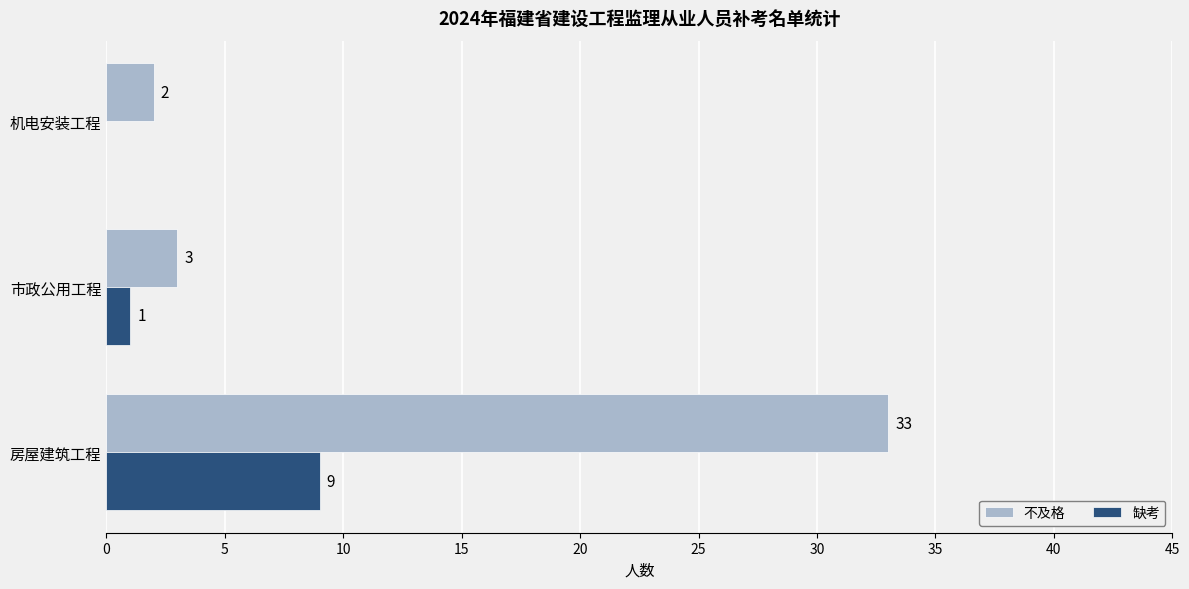

What is the highest value of the 缺考 series?

9